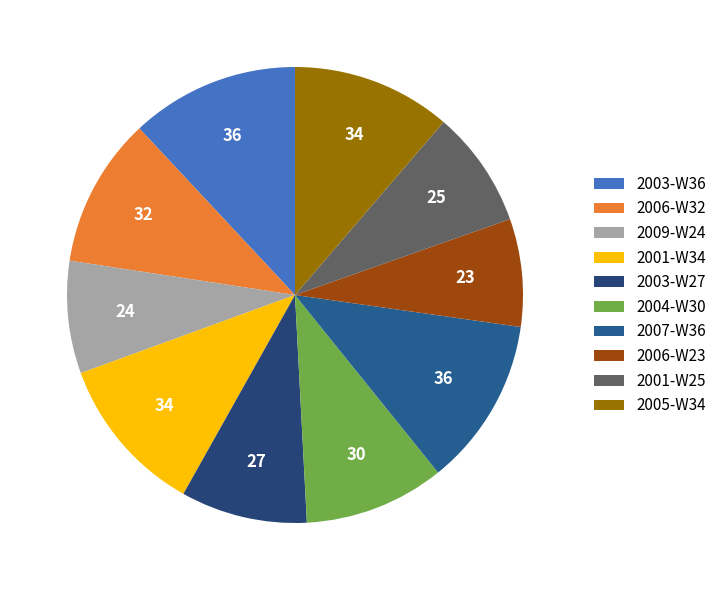

Count the number of slices in the pie.

10